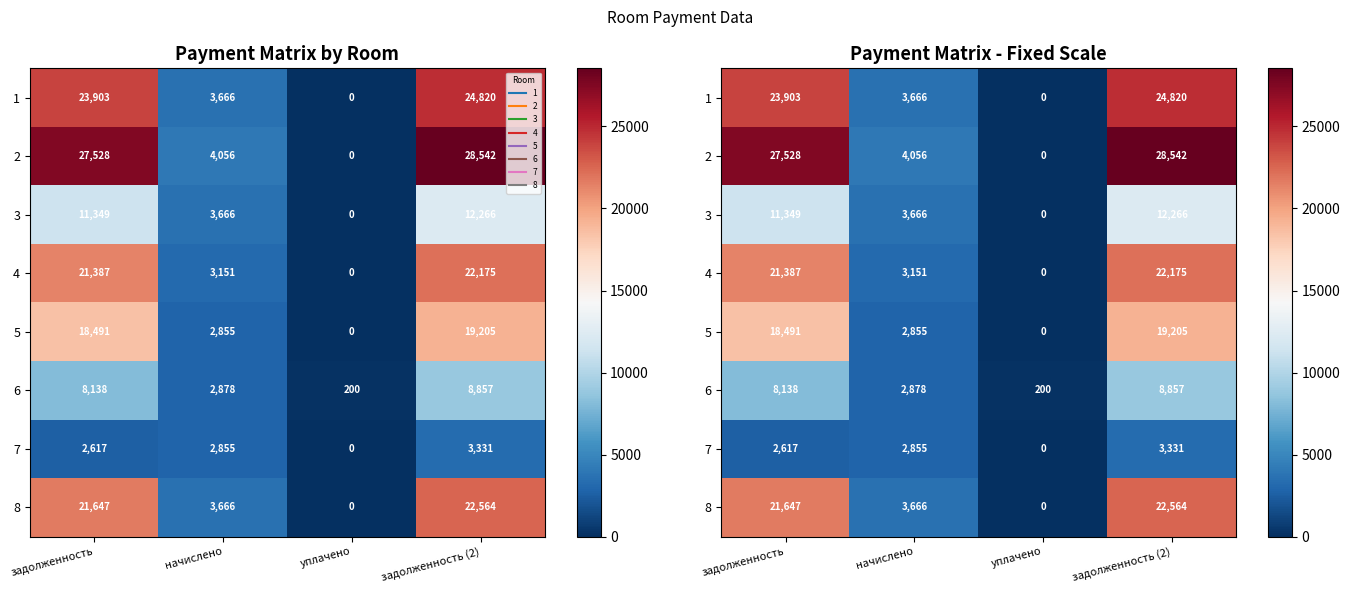

What is the difference between the second highest and minimum values in the 7 series?

2854.8